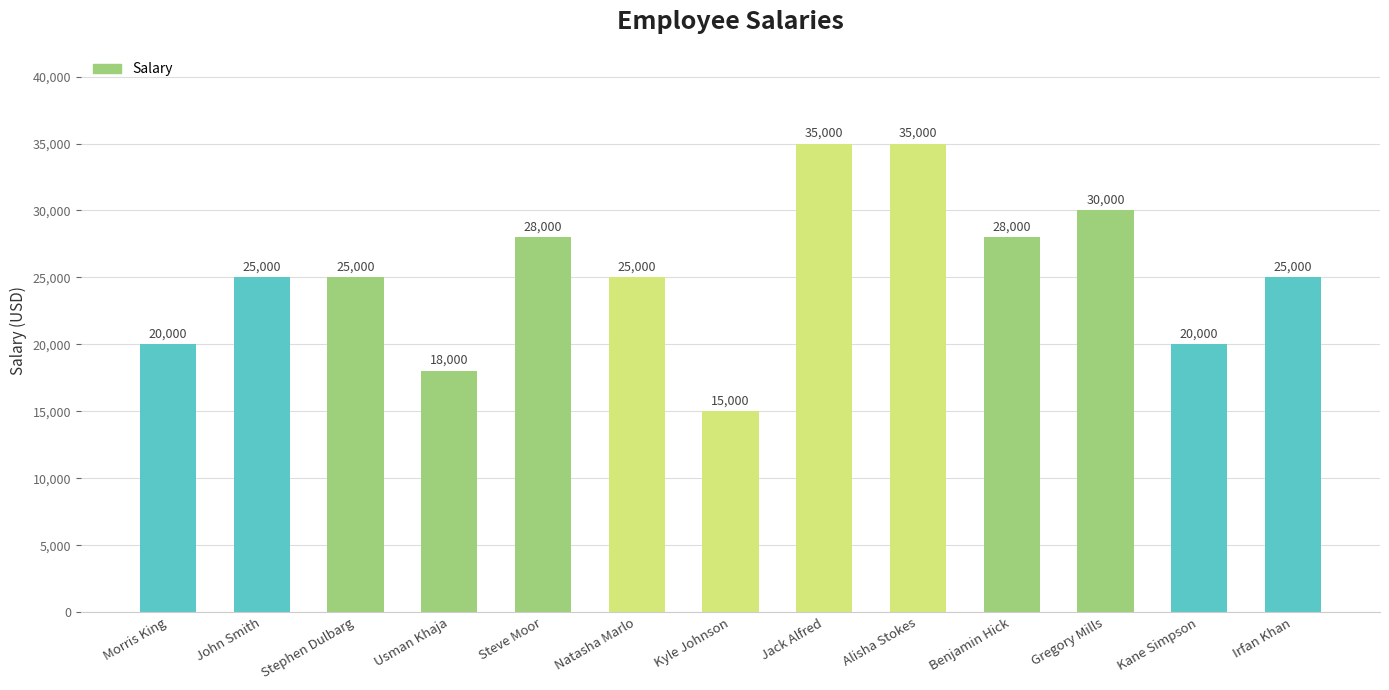

Which label corresponds to the smallest value in the chart?

Kyle Johnson